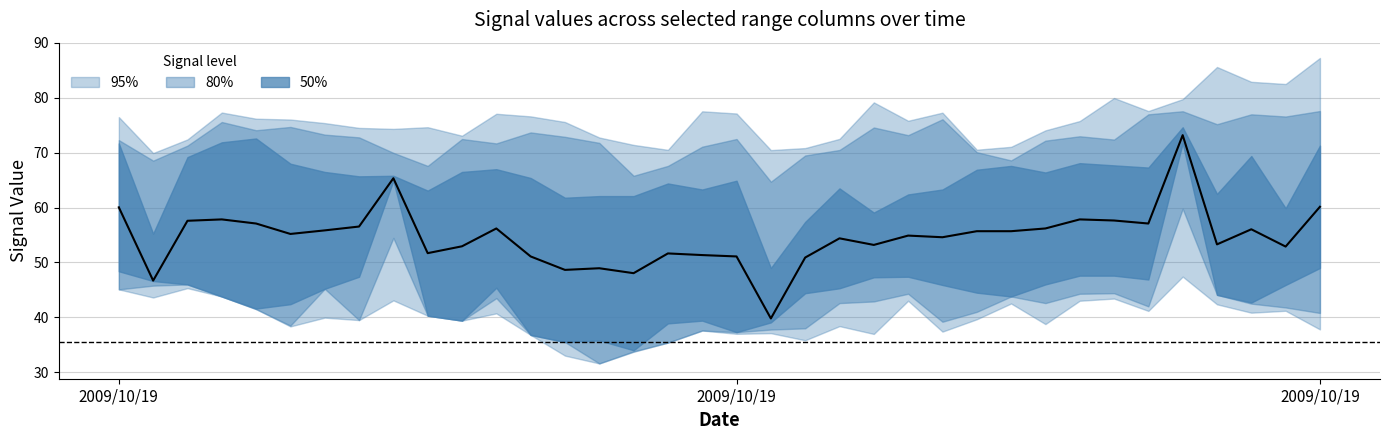

What is the label of the 26th point from the left?

25